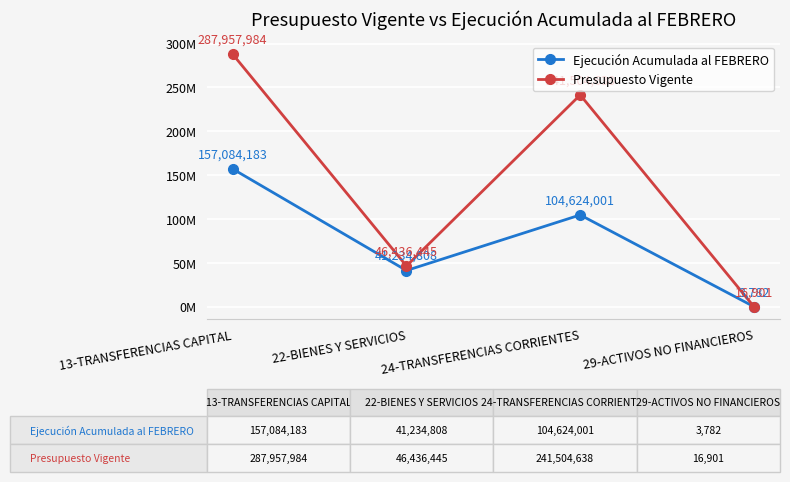

List the series in order of their peak value, highest first.

Presupuesto Vigente, Ejecución Acumulada al FEBRERO